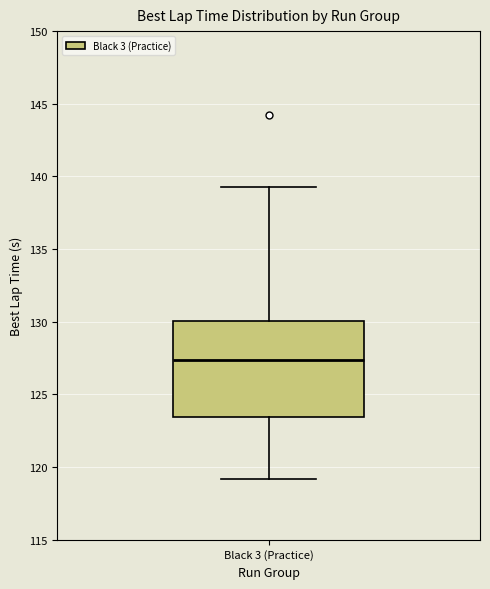

Transcribe this box plot: give where the median line is, the range the box spans, and where the two whiskers end, as read against the y-axis. The values are not printed on the chart, so give them approximately, as read against the axis.

median 127.5, box 123.5 to 130.0, whiskers 119.0 to 139.0